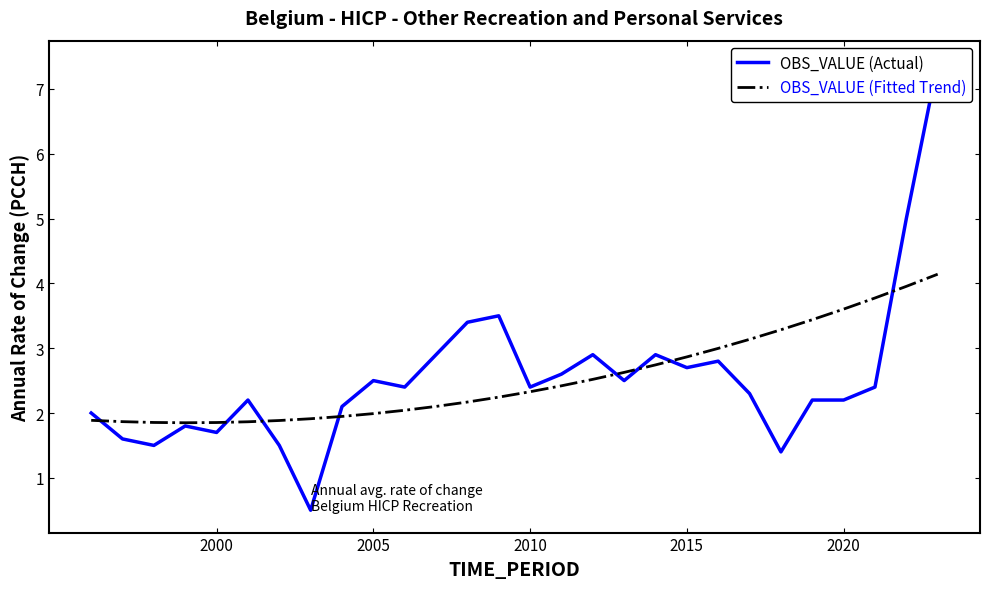

Reading left to right, what are all the values shown in this chart?

OBS_VALUE (Actual): 2.0	1.6	1.5	1.8	1.7	2.2	1.5	0.5	2.1	2.5	2.4	2.9	3.4	3.5	2.4	2.6	2.9	2.5	2.9	2.7	2.8	2.3	1.4	2.2	2.2	2.4	5.0	7.4
OBS_VALUE (Fitted Trend): 1.9	1.9	1.9	1.8	1.9	1.9	1.9	1.9	1.9	2.0	2.0	2.1	2.2	2.2	2.3	2.4	2.5	2.6	2.7	2.9	3.0	3.1	3.3	3.4	3.6	3.8	4.0	4.1